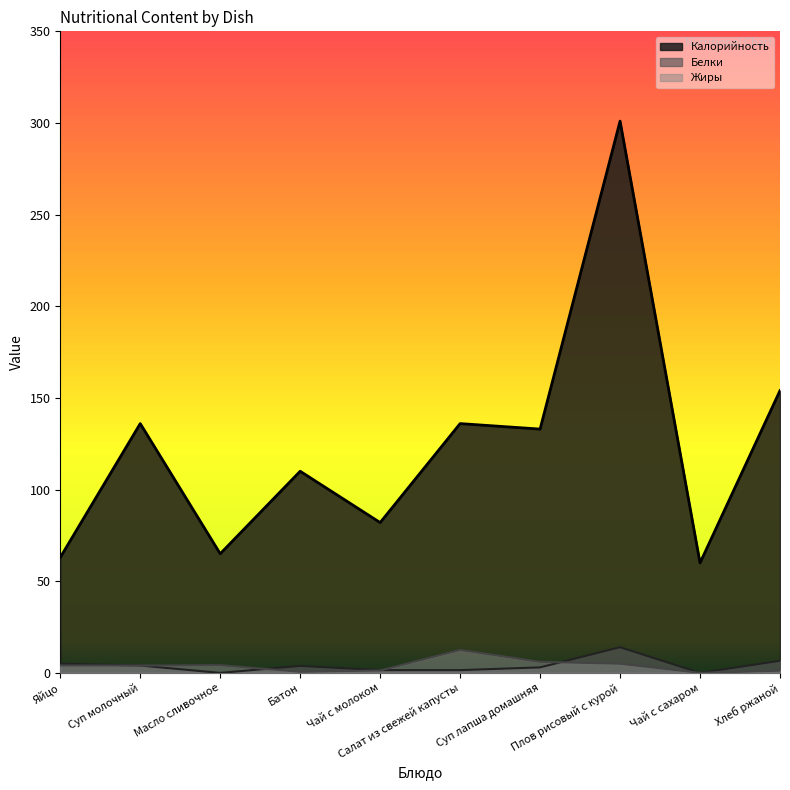

How many data points does each series have?

10